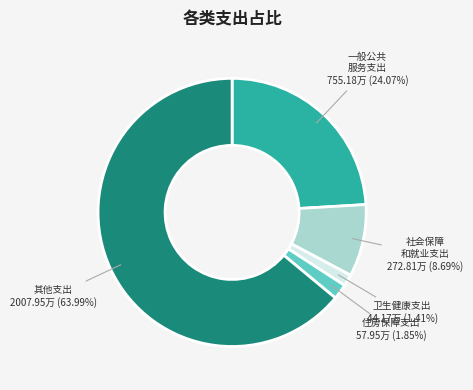

Is there any slice that represents more than half of the pie?

Yes